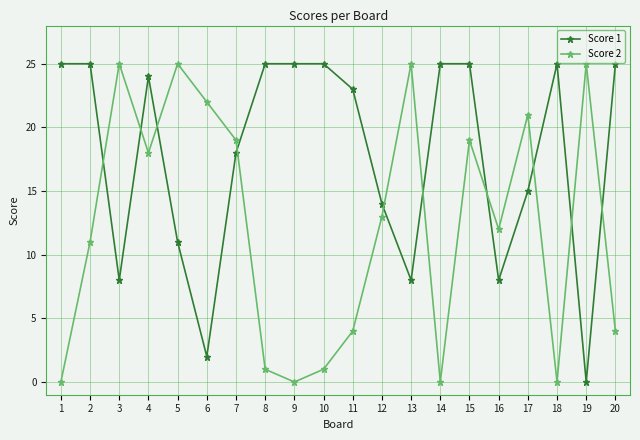

What value does the Score 2 series have at 16?

12